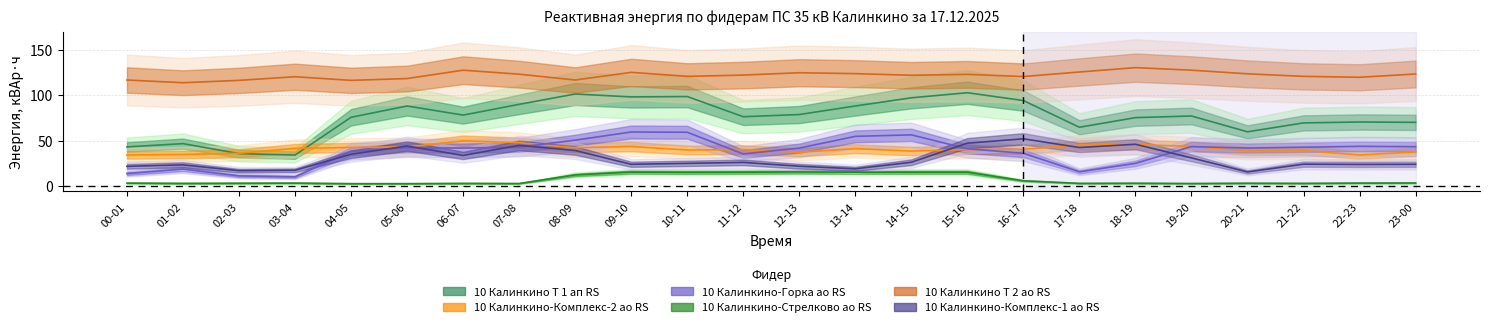

Reading left to right, transcribe all the data shown in this chart.

10 Калинкино Т 1 ап RS: 43.0	46.6	35.6	34.0	75.6	88.0	78.0	89.8	101.2	98.0	98.4	76.2	78.6	88.0	97.0	102.6	94.0	64.6	75.2	77.0	59.6	69.4	70.4	70.0
10 Калинкино-Комплекс-2 ао RS: 34.1	34.6	36.0	41.3	42.4	43.0	49.6	47.6	42.1	43.4	39.6	40.0	37.1	41.1	38.4	40.0	40.4	45.0	45.5	43.6	38.7	39.0	34.1	37.4
10 Калинкино-Горка ао RS: 13.7	18.6	11.1	10.1	38.1	42.0	41.7	42.8	50.4	59.4	59.1	35.2	41.7	54.6	56.2	41.0	36.0	15.6	24.9	43.4	41.7	42.6	43.6	43.2
10 Калинкино-Стрелково ао RS: 3.1	2.9	3.0	3.1	2.5	2.5	2.9	2.7	12.2	15.3	15.0	15.2	15.4	15.2	15.2	15.2	5.7	2.9	3.0	2.7	3.0	2.9	3.1	3.3
10 Калинкино Т 2 ао RS: 116.6	113.6	116.2	120.2	116.2	118.2	127.4	123.0	116.6	125.0	120.6	122.0	124.6	123.6	121.8	122.8	120.4	125.4	130.2	127.4	123.4	120.6	119.6	123.2
10 Калинкино-Комплекс-1 ао RS: 21.6	23.2	16.8	17.2	35.0	44.0	33.6	44.7	39.0	23.9	24.9	25.9	21.8	18.9	26.1	47.1	51.9	42.3	45.9	30.9	15.4	24.0	23.7	23.9